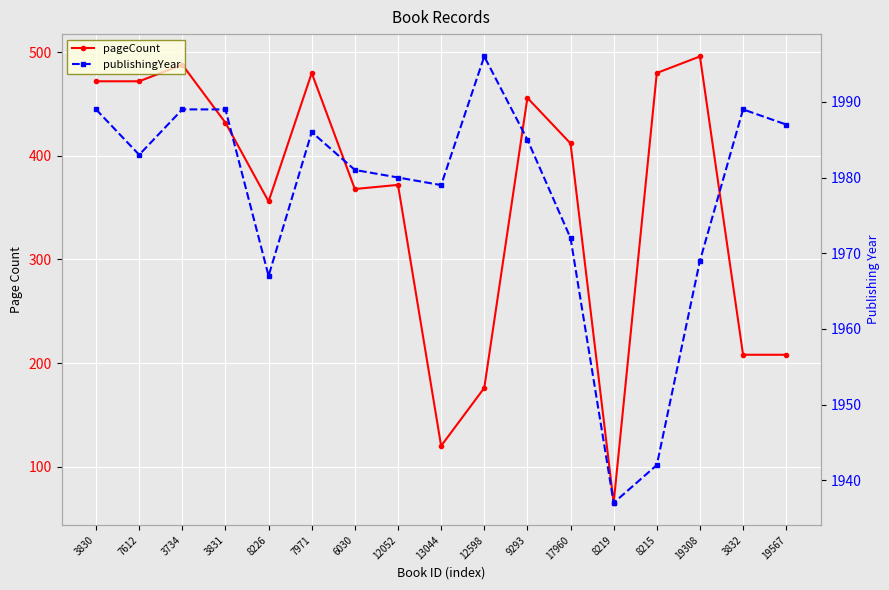

Is the value of publishingYear at 9293 greater than the value of pageCount at 7612?

Yes